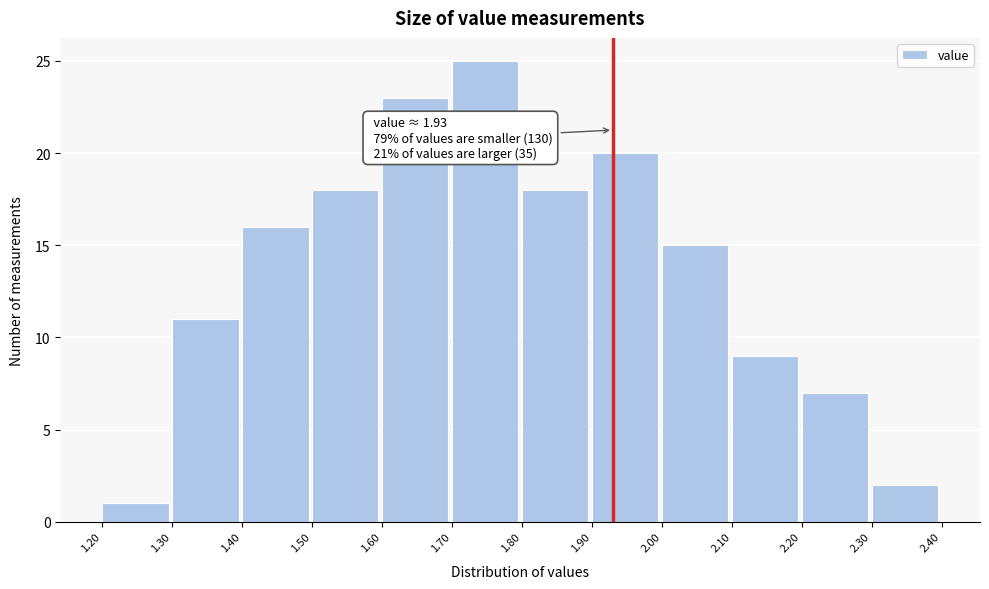

Over which range of the x-axis is the bar tallest?

1.70 to 1.80